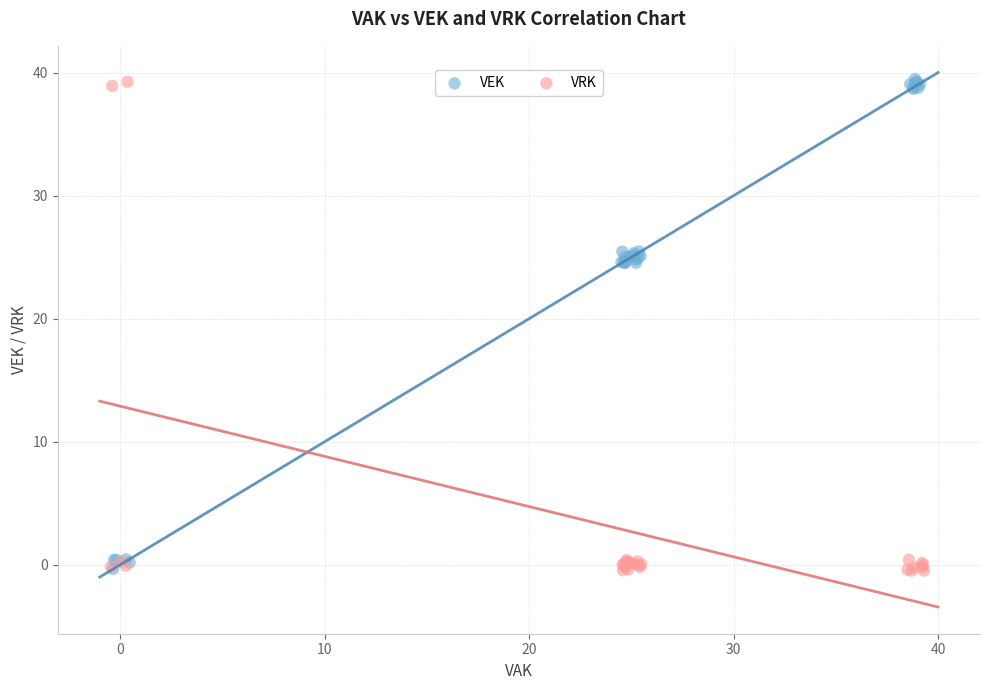

What are all the series names shown in the legend?

VEK, VRK